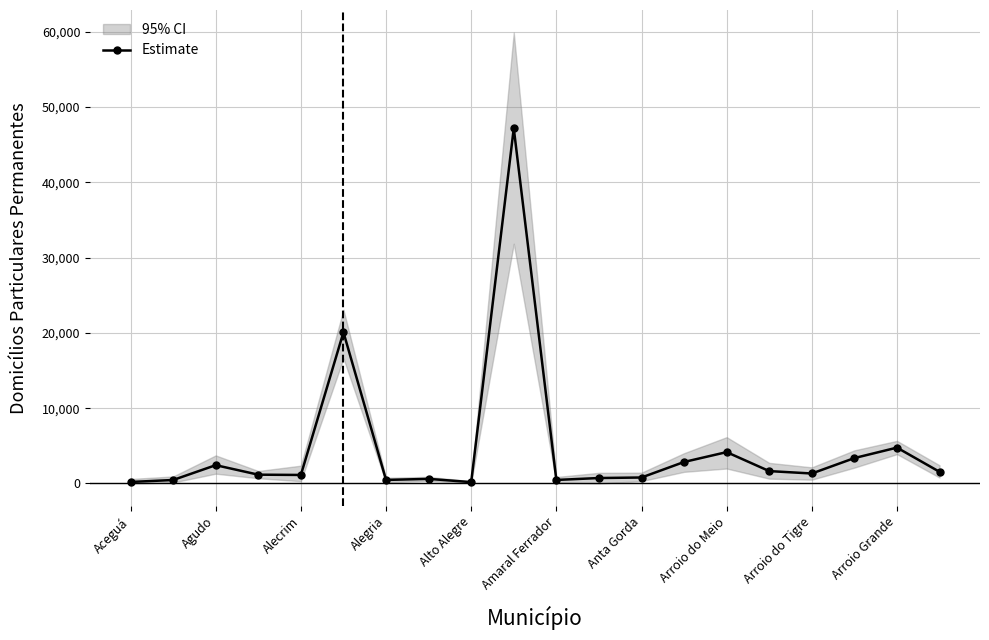

Is it true that the value at 13 is 2855.3?

True